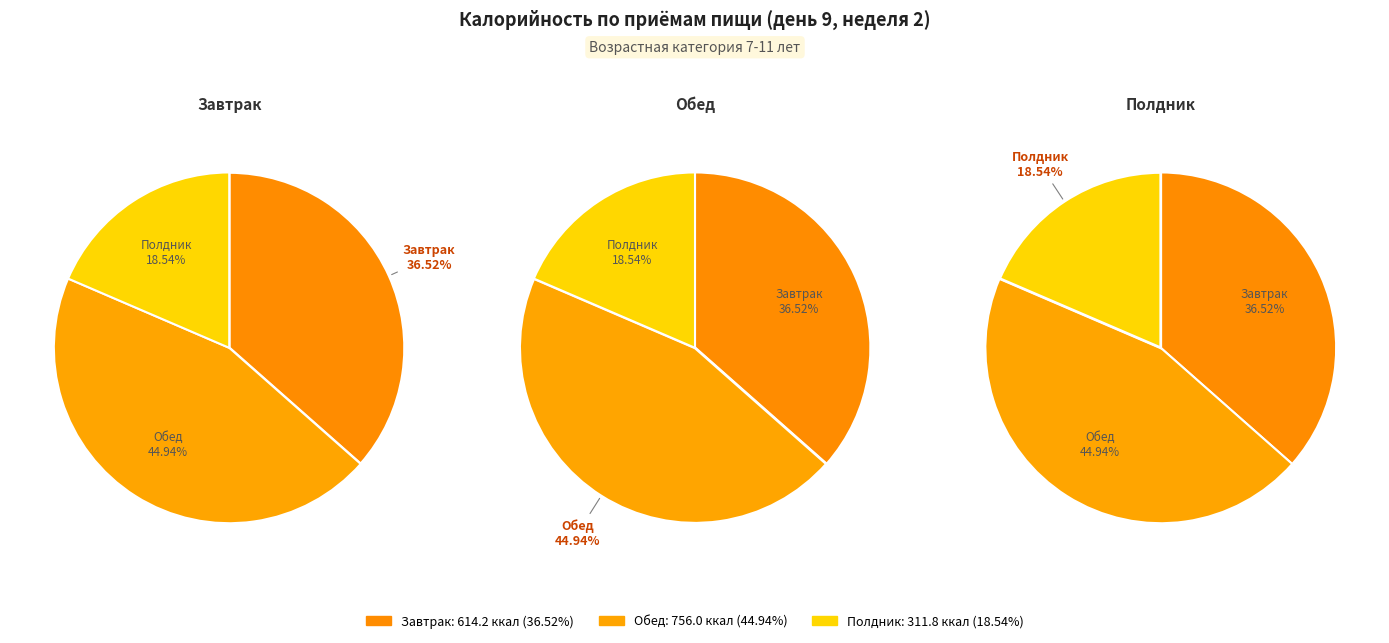

Do Обед and Завтрак together represent more than half of the pie?

Yes